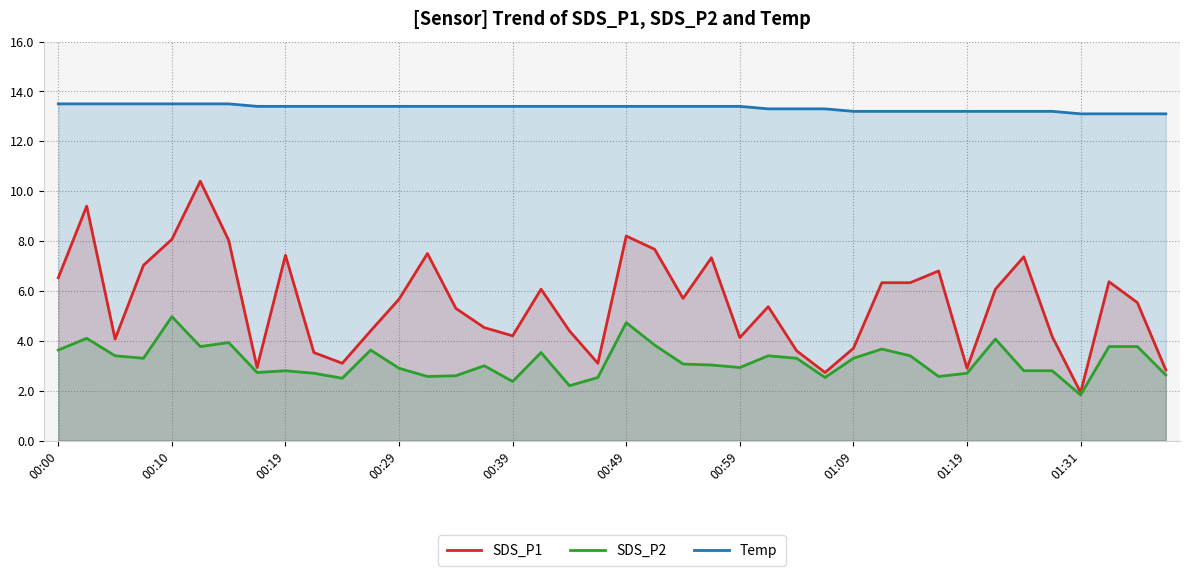

What is the total value across all series at 33?

23.3